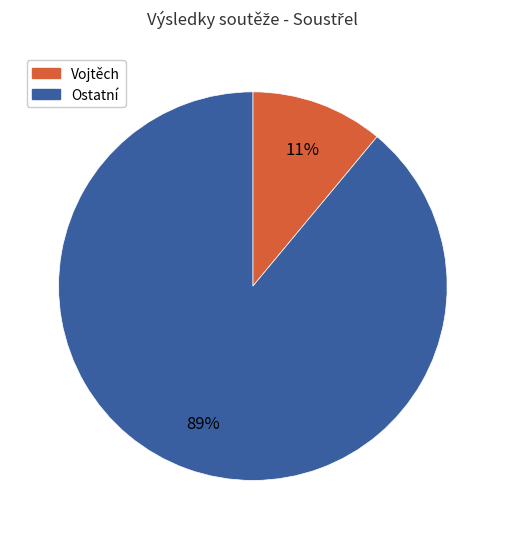

To the nearest percent, what is the average slice percentage?

50%